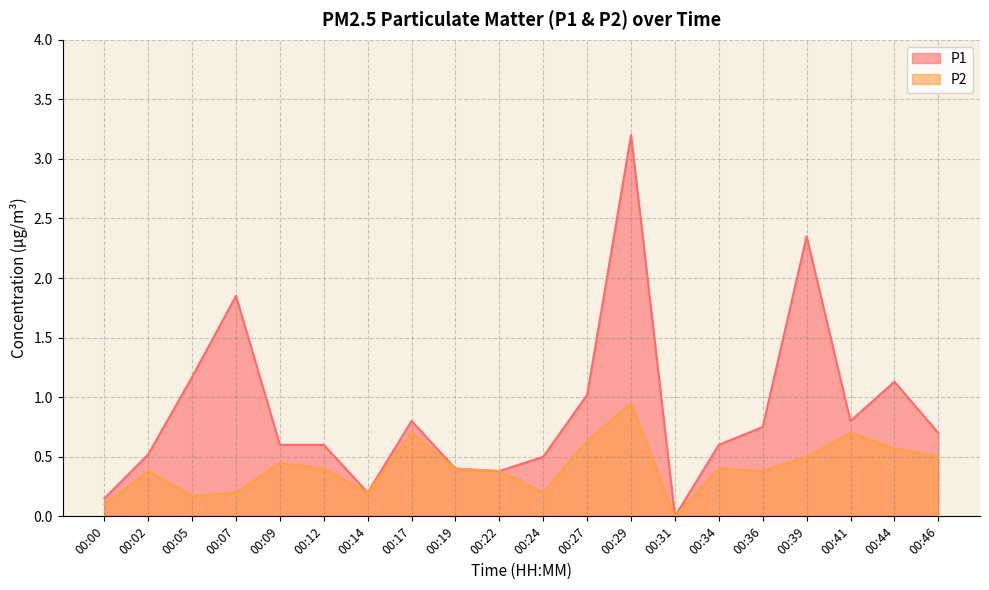

At which label does P1 reach its peak?

00:29